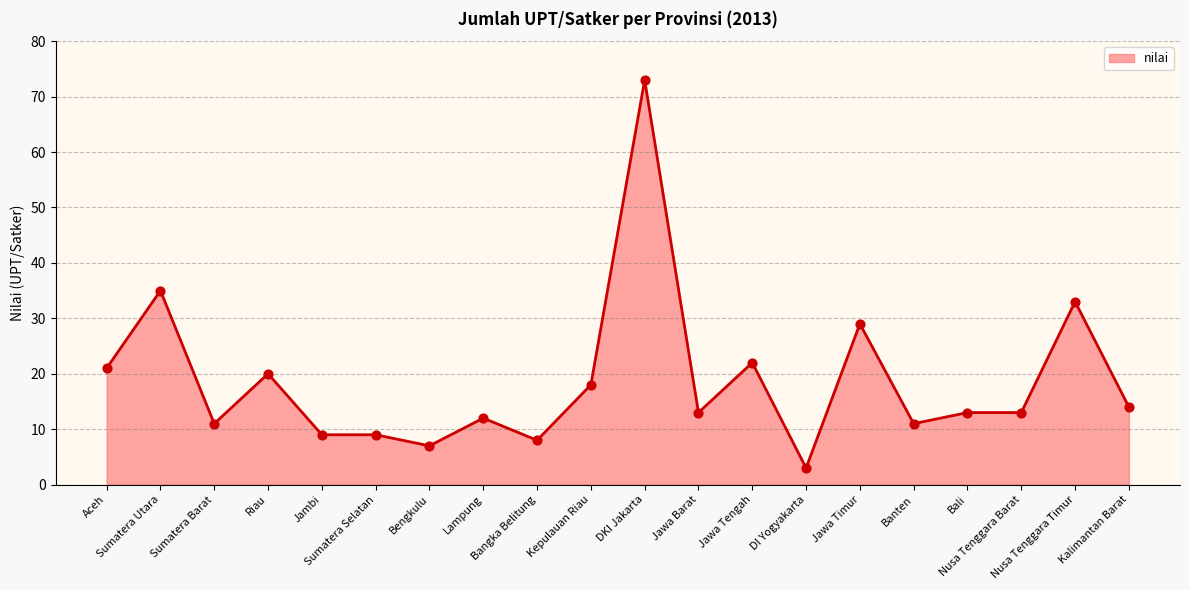

What is the change in value from Aceh to Bangka Belitung?

-13